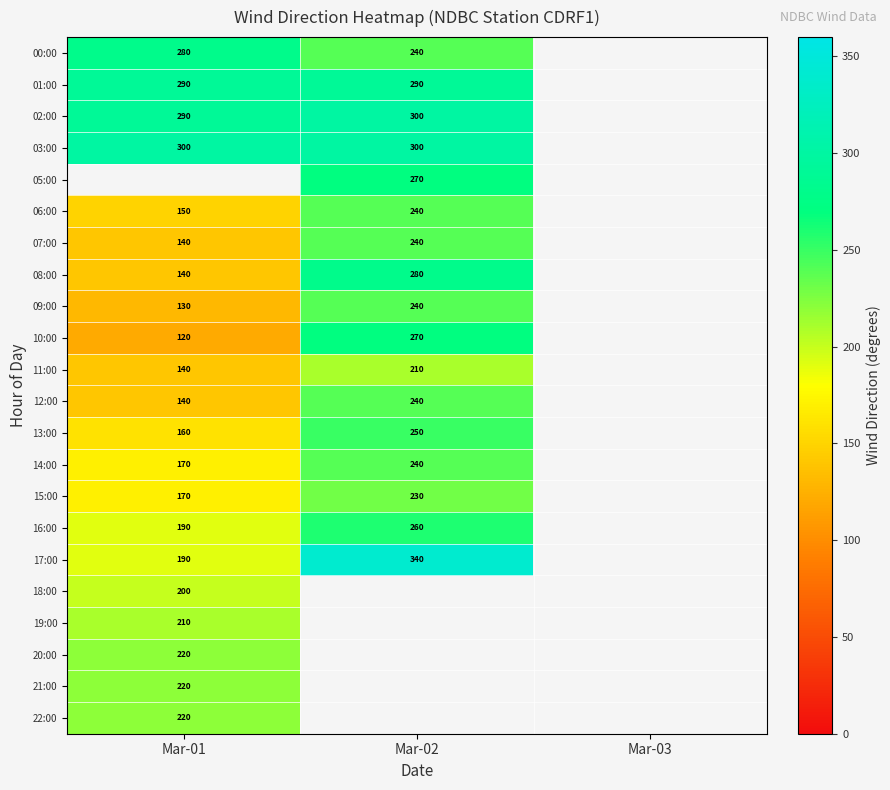

At how many categories does at least one series exceed 304?

1